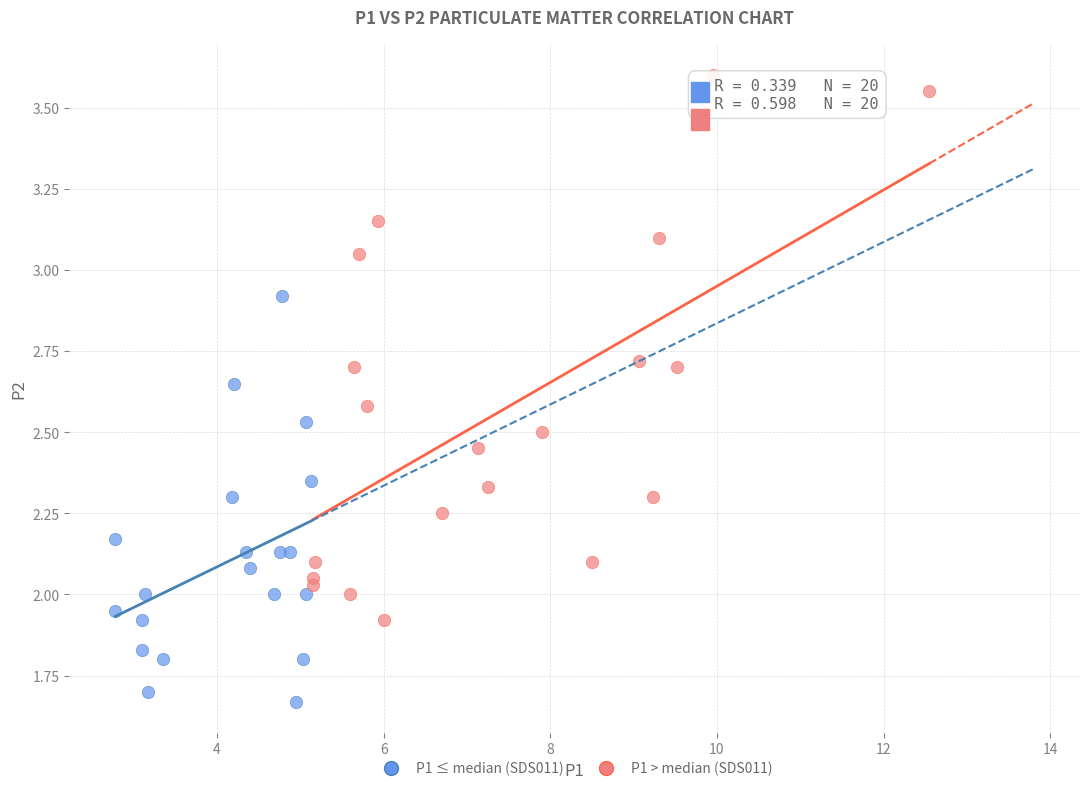

Which series has the widest spread of Y values?

P1 > median (SDS011)